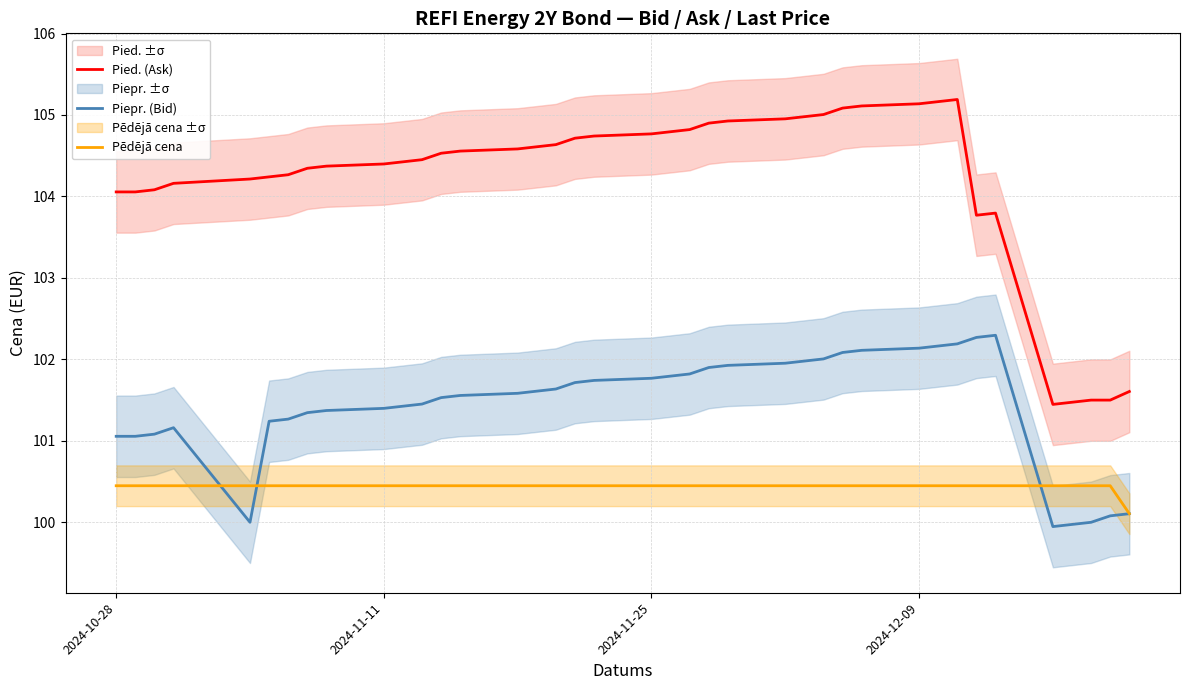

What is the lowest value of the Pēdējā cena series?

100.1